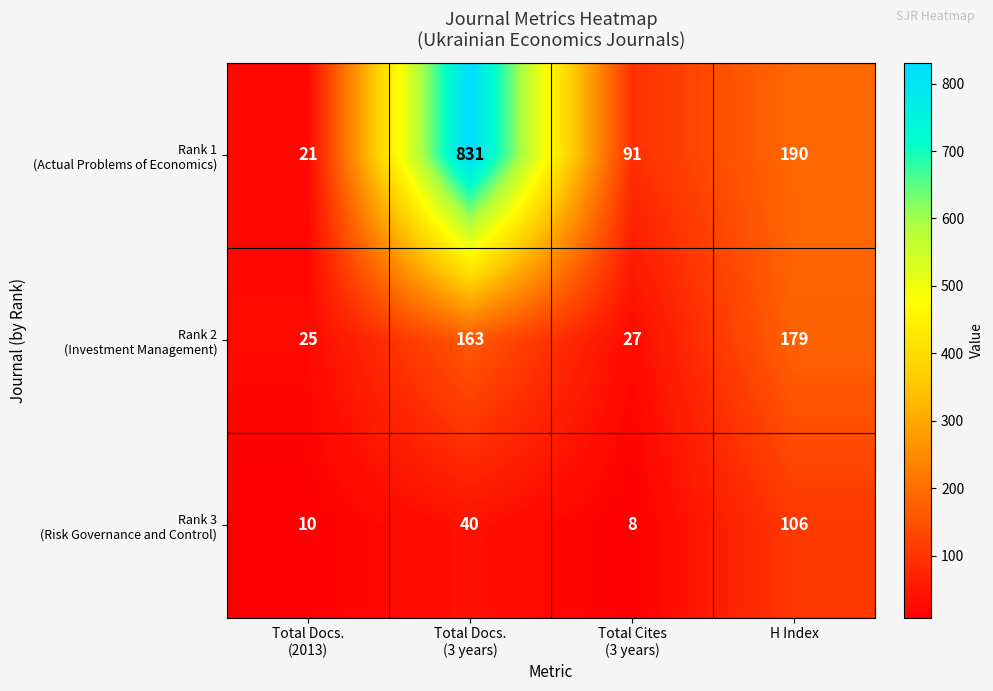

How many series are shown in this chart?

3